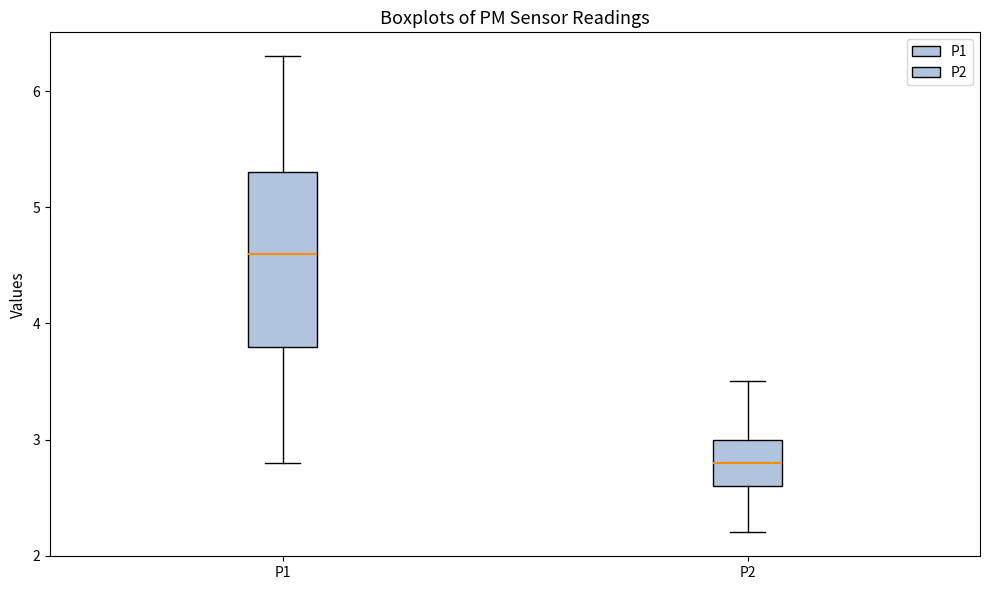

Which box's median line is the lowest?

P2